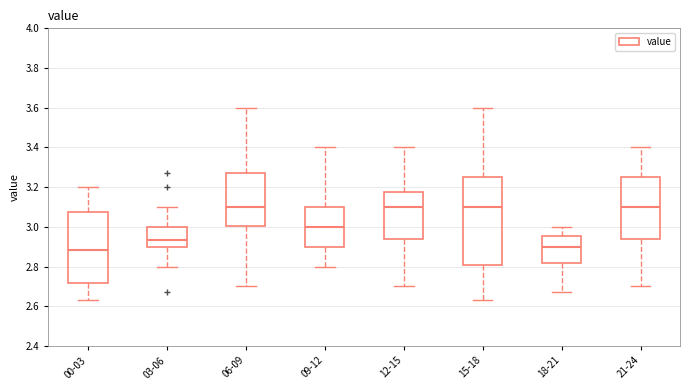

Which box is the tallest, from its lower edge to its upper edge?

15-18